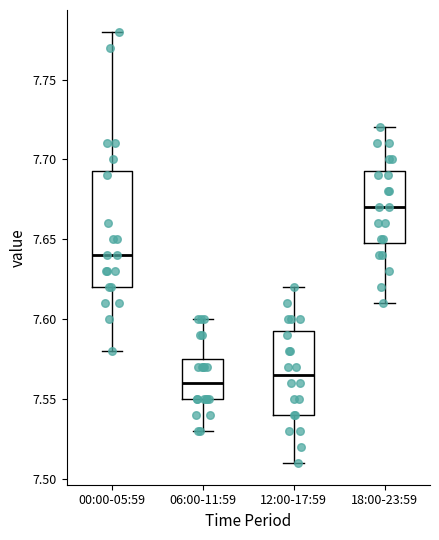

Reading left to right, read every box against the y-axis: the position of its median line, the range the box covers, and the ends of its whiskers. The values are not printed on the chart, so give them approximately, as read against the axis.

00:00-05:59: median 7.640, box 7.620 to 7.695, whiskers 7.580 to 7.780
06:00-11:59: median 7.560, box 7.550 to 7.575, whiskers 7.530 to 7.600
12:00-17:59: median 7.565, box 7.540 to 7.595, whiskers 7.510 to 7.620
18:00-23:59: median 7.670, box 7.650 to 7.695, whiskers 7.610 to 7.720